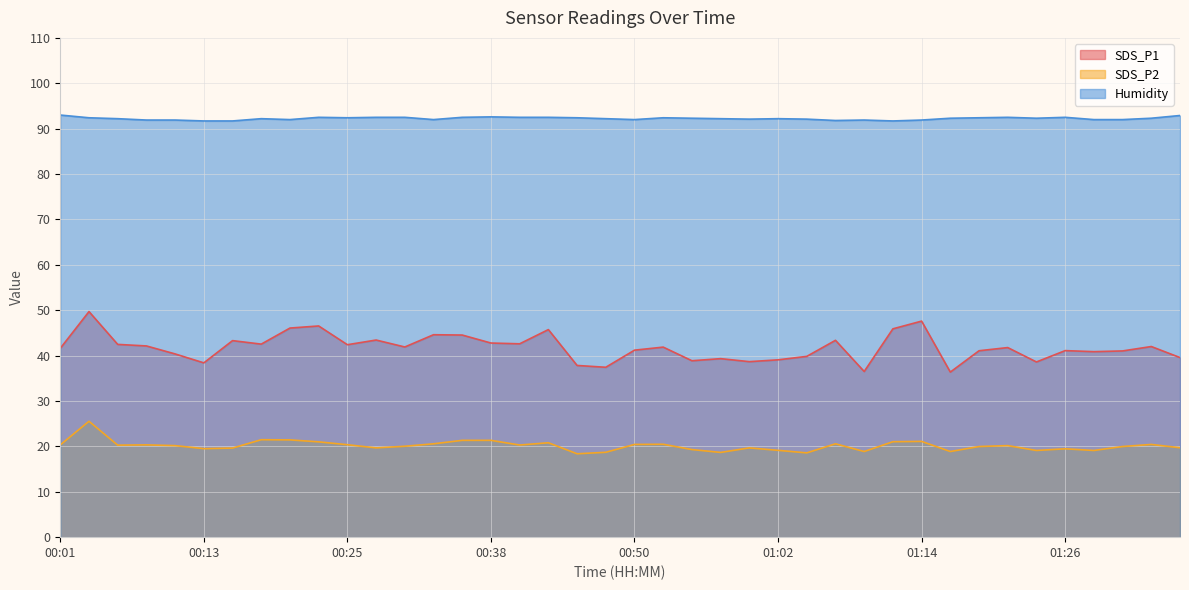

True or false: SDS_P2 has more than 1 interior local peaks.

True